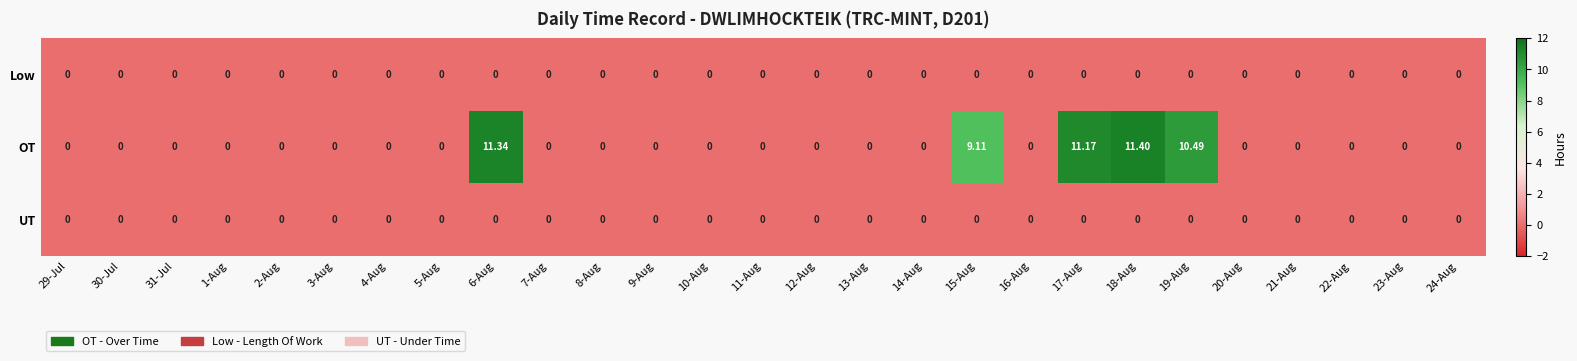

Which series changed the most between 6-Aug and 7-Aug?

OT